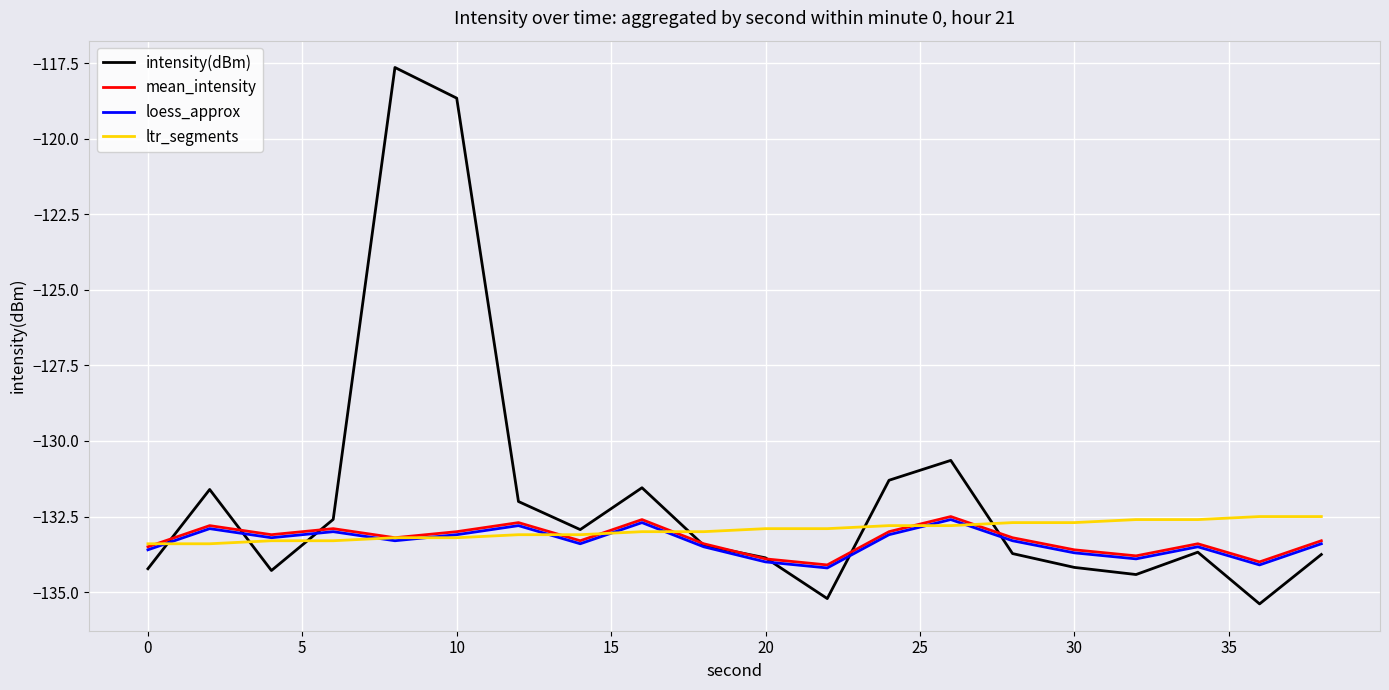

Which series has the widest spread of values?

intensity(dBm)